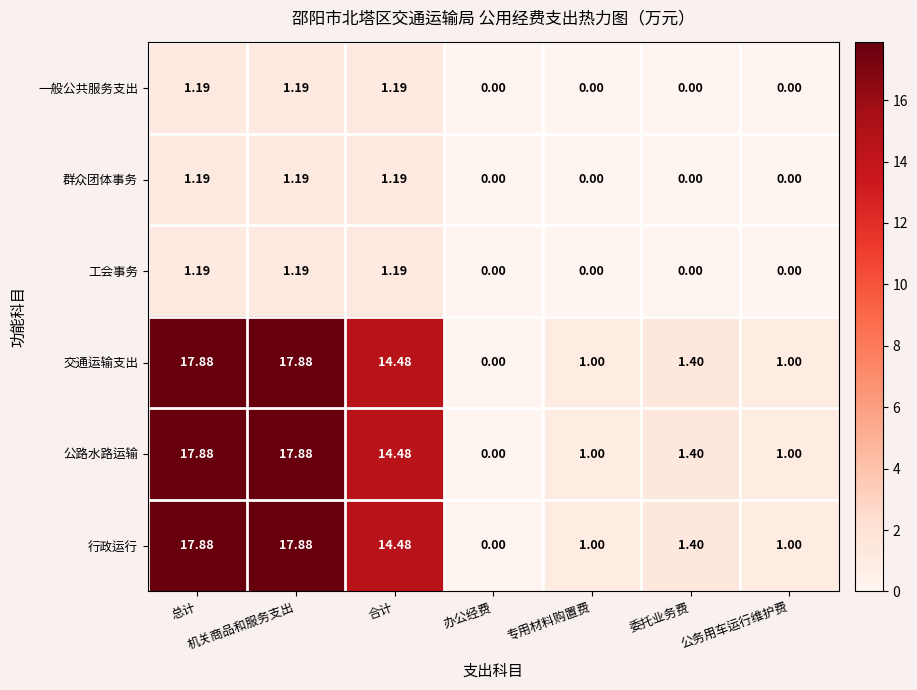

Is the value of 一般公共服务支出 at 公务用车运行维护费 greater than the value of 公路水路运输 at 机关商品和服务支出?

No